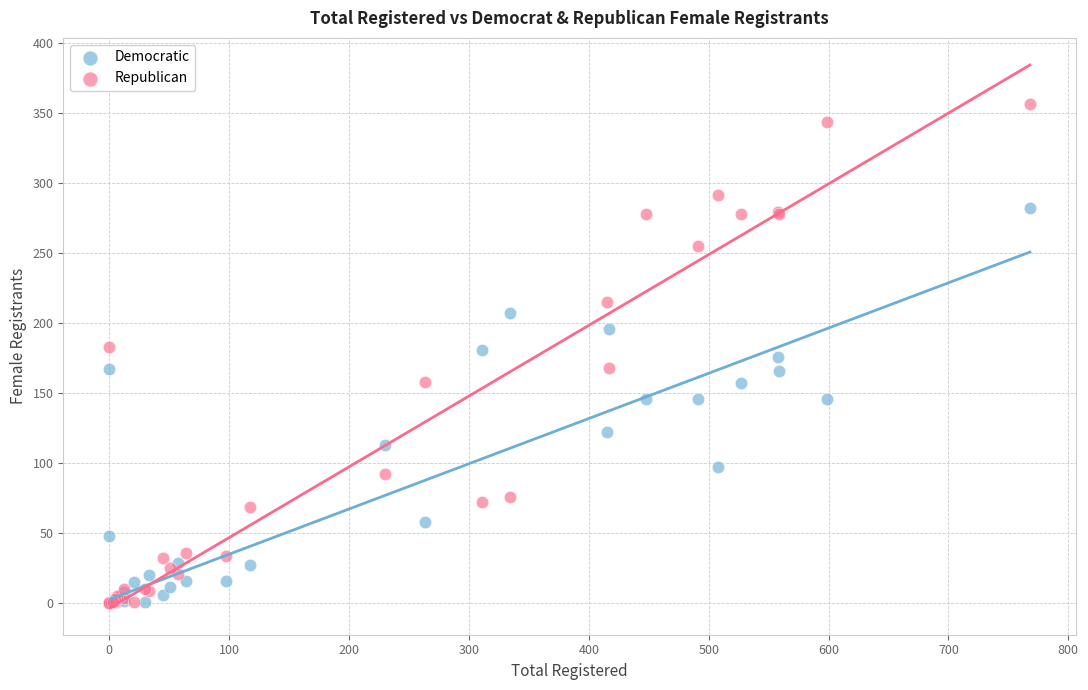

Which series has the largest Y range (max minus min)?

Republican